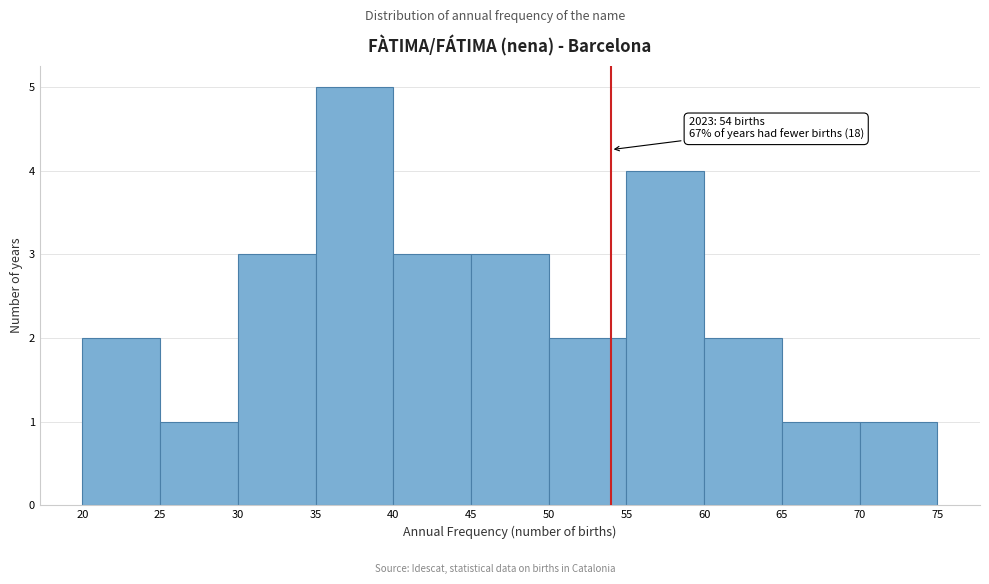

Over which range of the x-axis is the bar tallest?

35 to 40